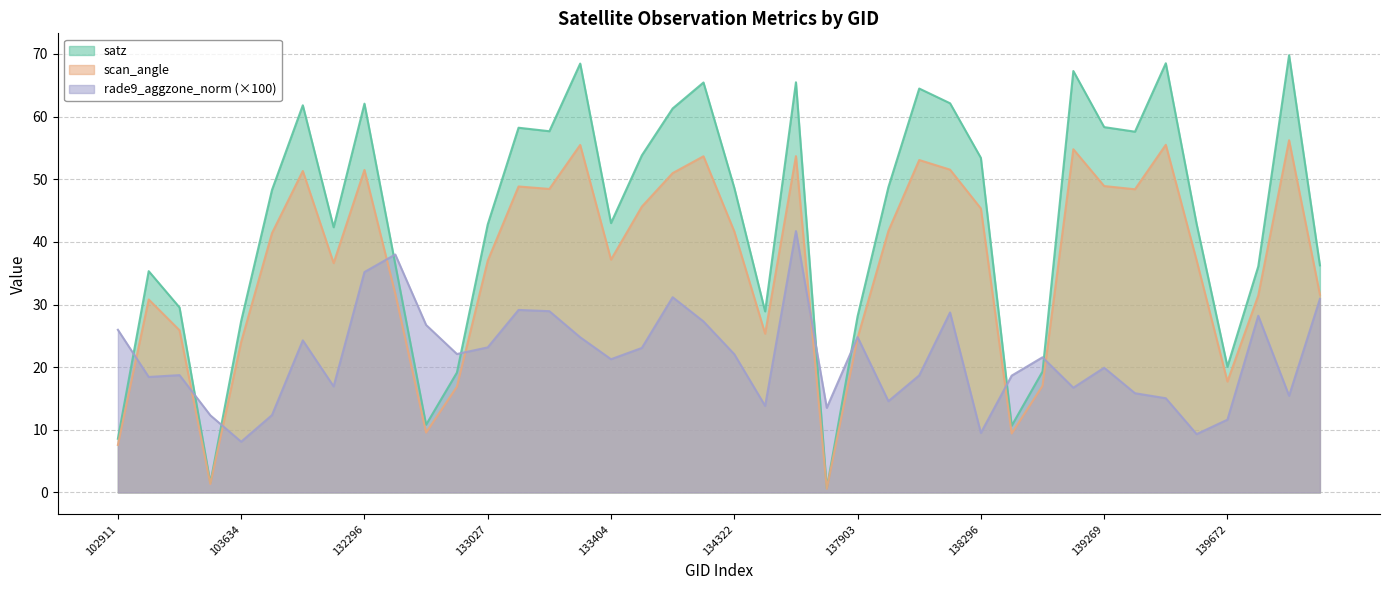

In scan_angle, how many points are lower than both neighbors (excluding endpoints)?

10